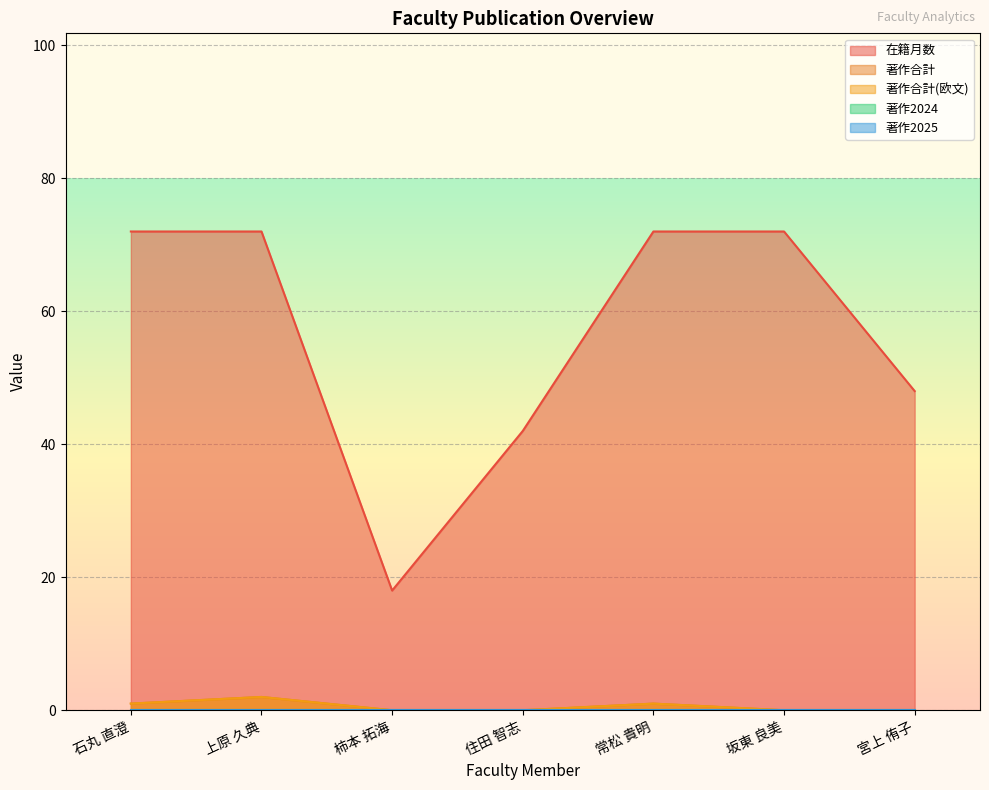

True or false: 在籍月数 and 著作合計 intersect in this chart.

False